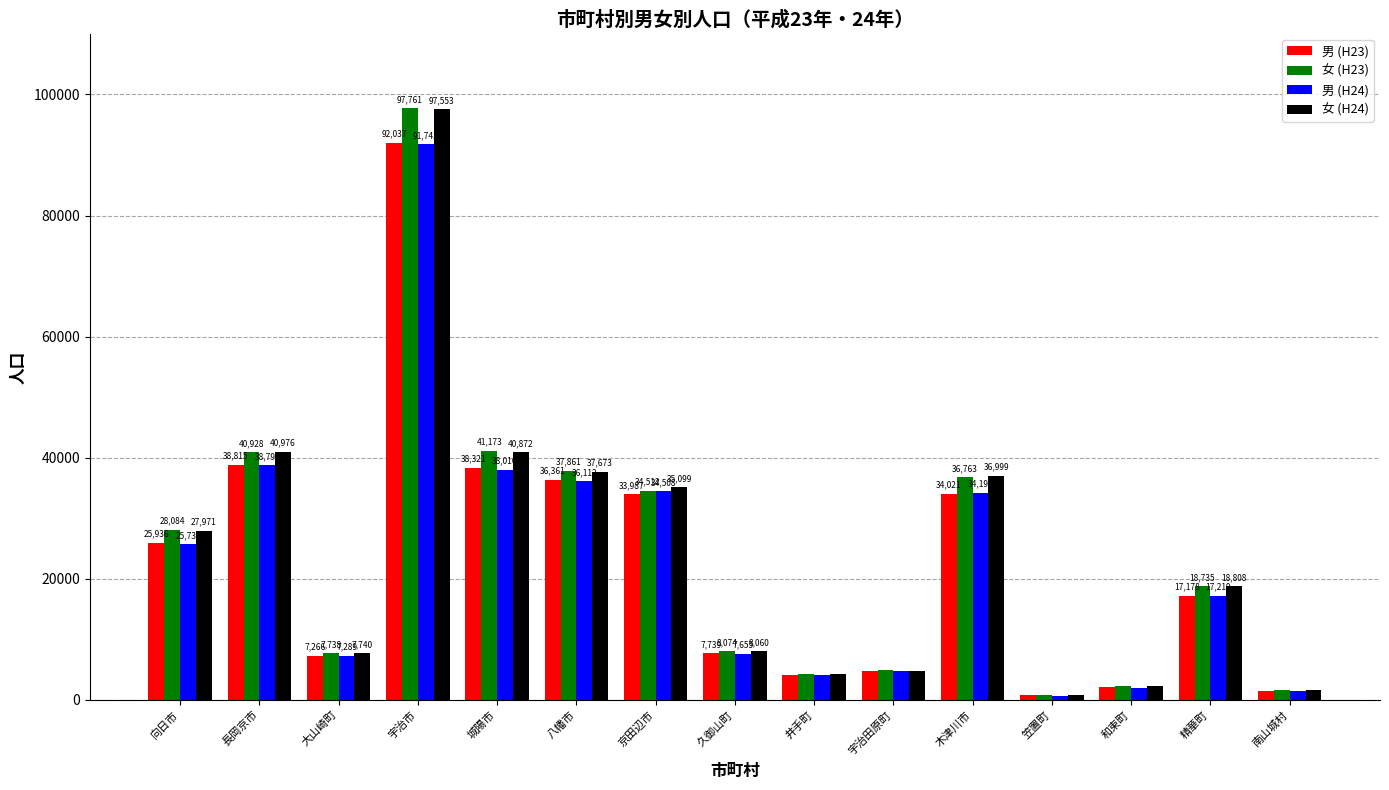

At how many categories does at least one series exceed 34053?

6